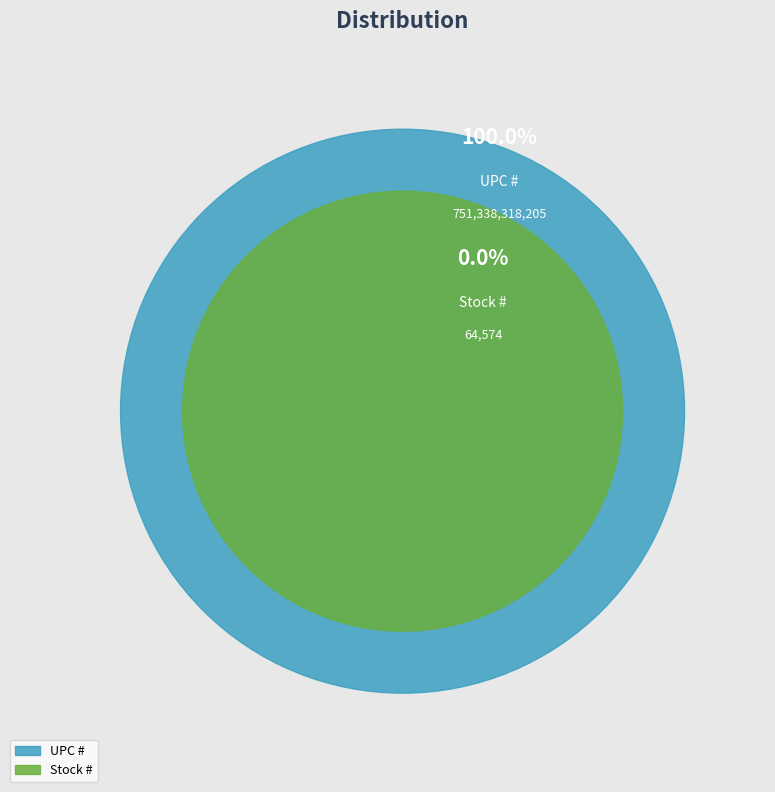

Which category accounts for the majority?

UPC #